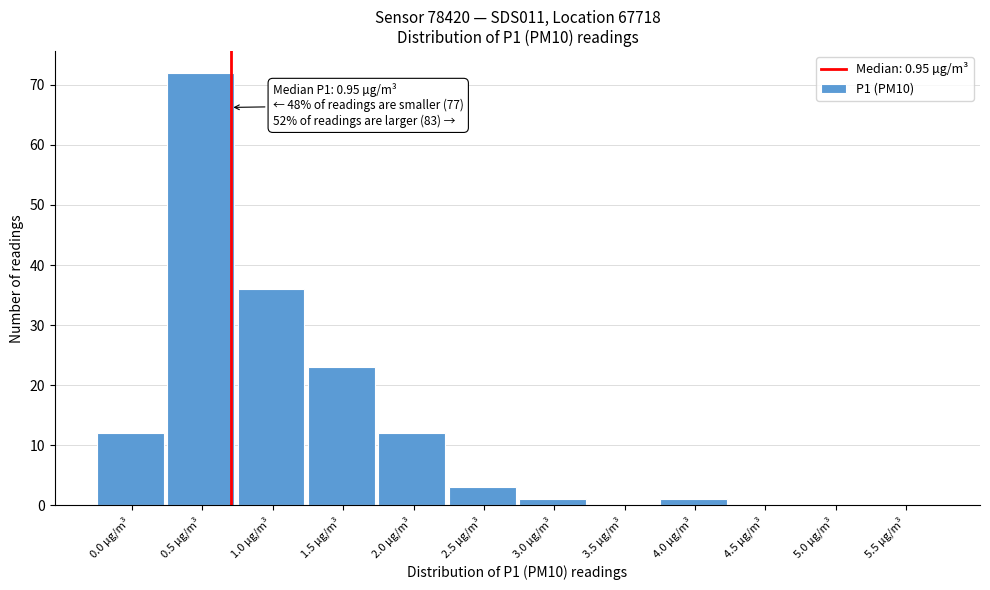

Reading left to right, transcribe all the data shown in this chart.

0.0 µg/m³=12	0.5 µg/m³=72	1.0 µg/m³=36	1.5 µg/m³=23	2.0 µg/m³=12	2.5 µg/m³=3	3.0 µg/m³=1	3.5 µg/m³=0	4.0 µg/m³=1	4.5 µg/m³=0	5.0 µg/m³=0	5.5 µg/m³=0